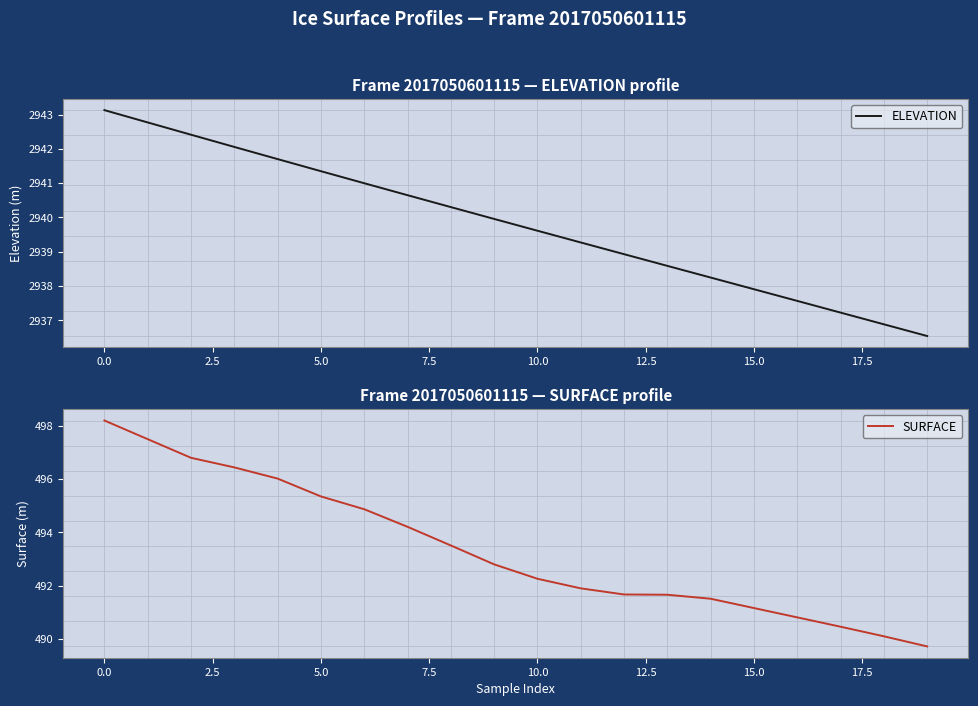

At which label does ELEVATION first exceed 2939?

0.0